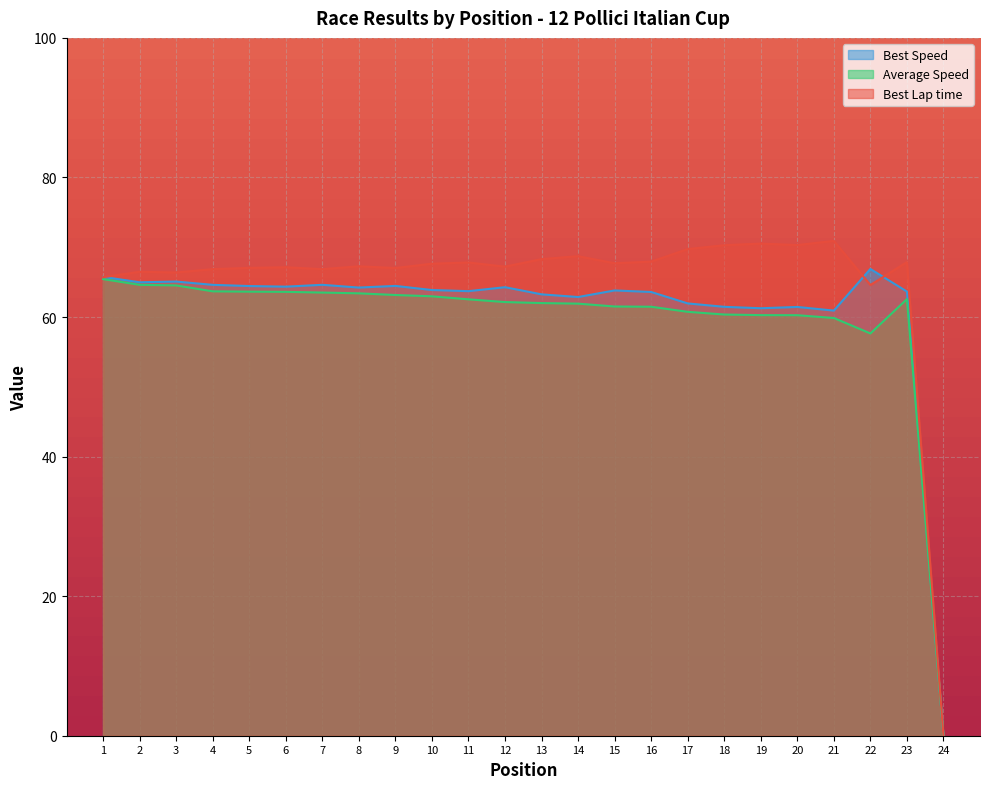

What is the difference between the Best Speed values at 17 and 22?

4.9